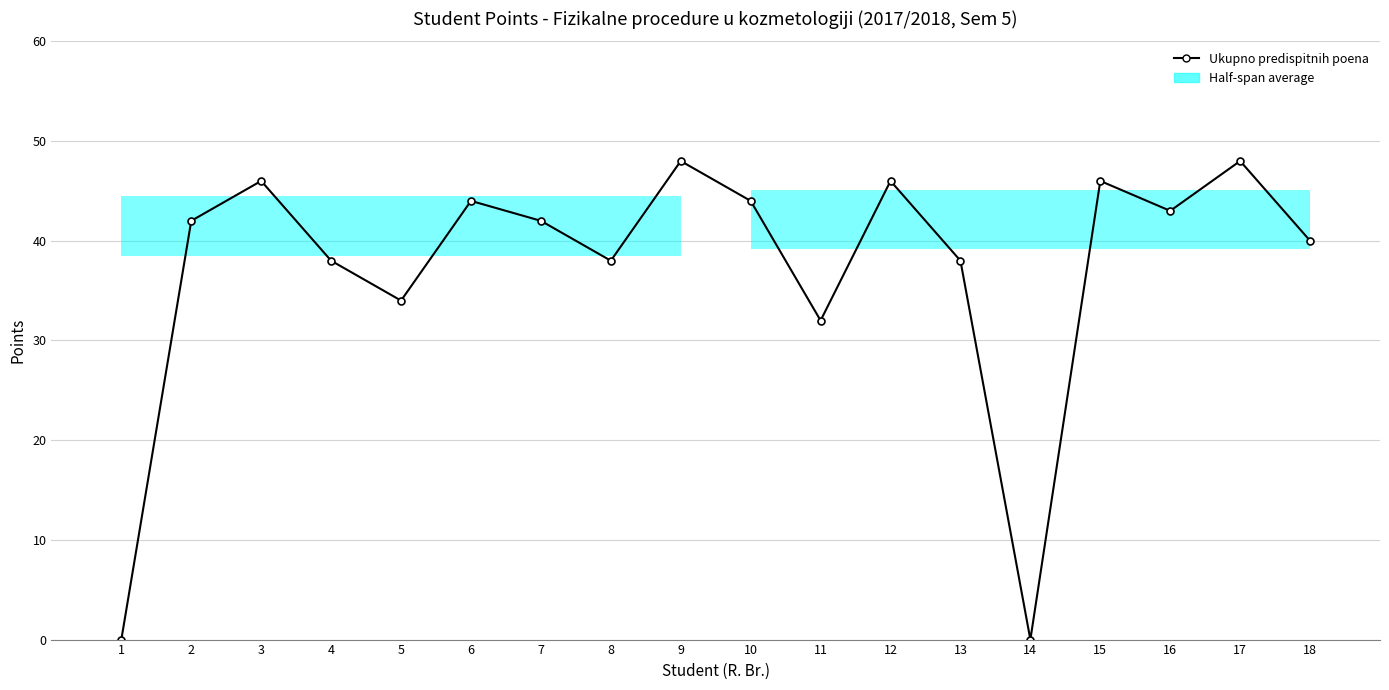

Where is the data nearest to the value 24?

11